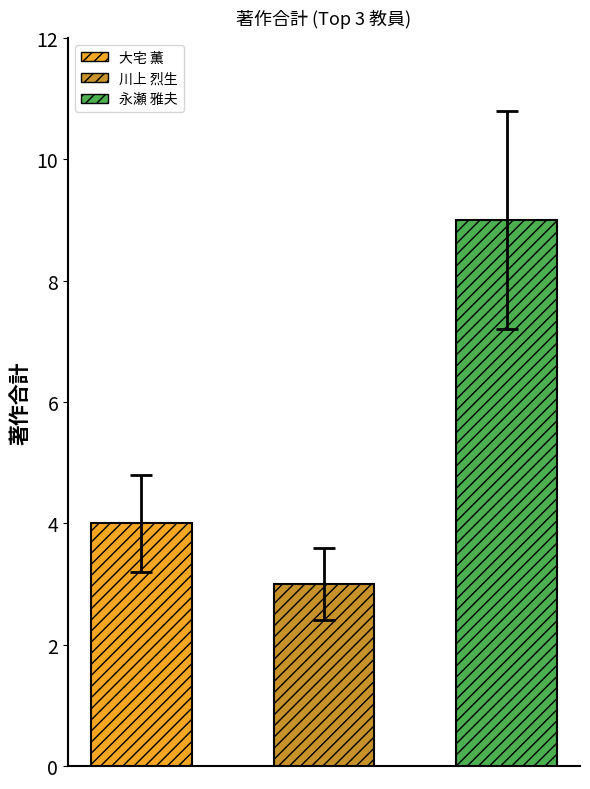

What is the greatest value displayed?

9